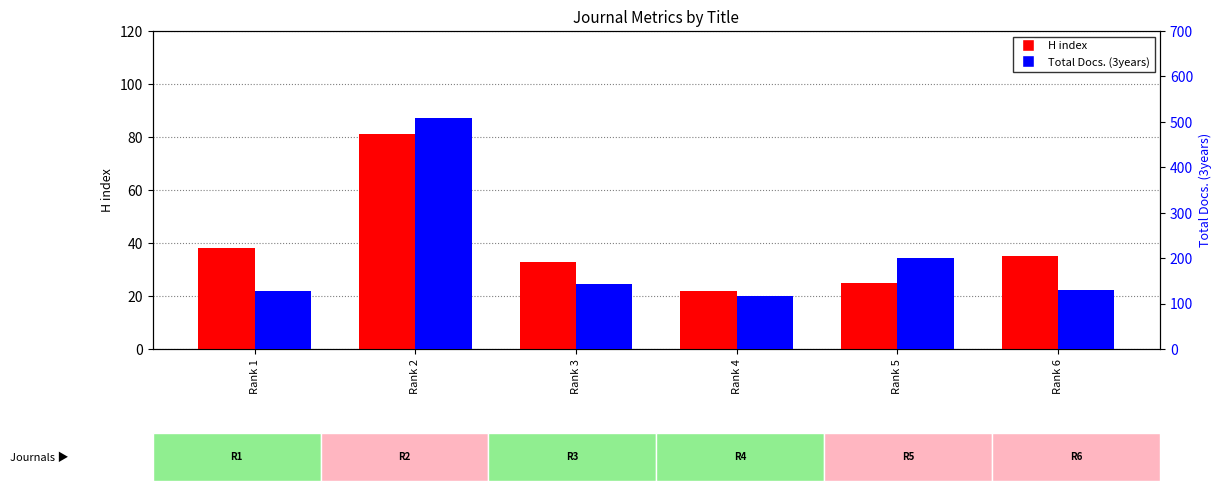

True or false: Total Docs. (3years) has a value of 509 at Rank 2.

True